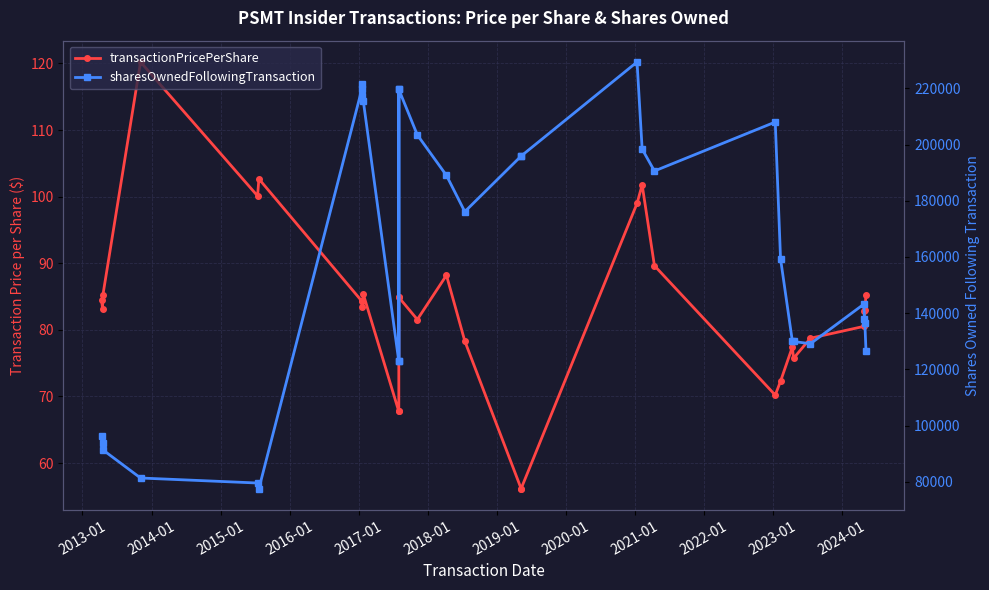

What are all the series names shown in the legend?

transactionPricePerShare, sharesOwnedFollowingTransaction